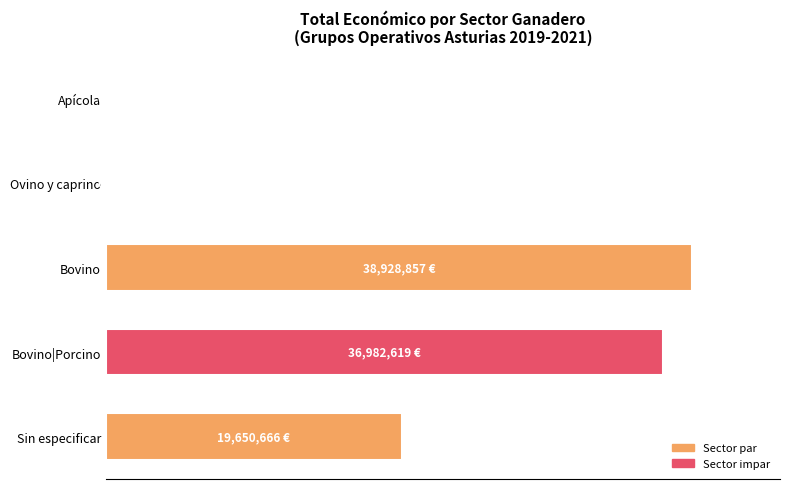

Are the bars horizontal?

Yes